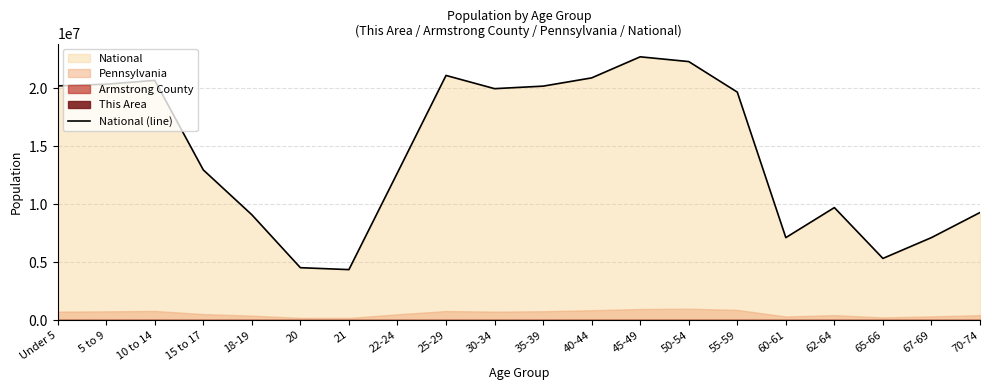

Where does the data first go above 19664805?

Under 5